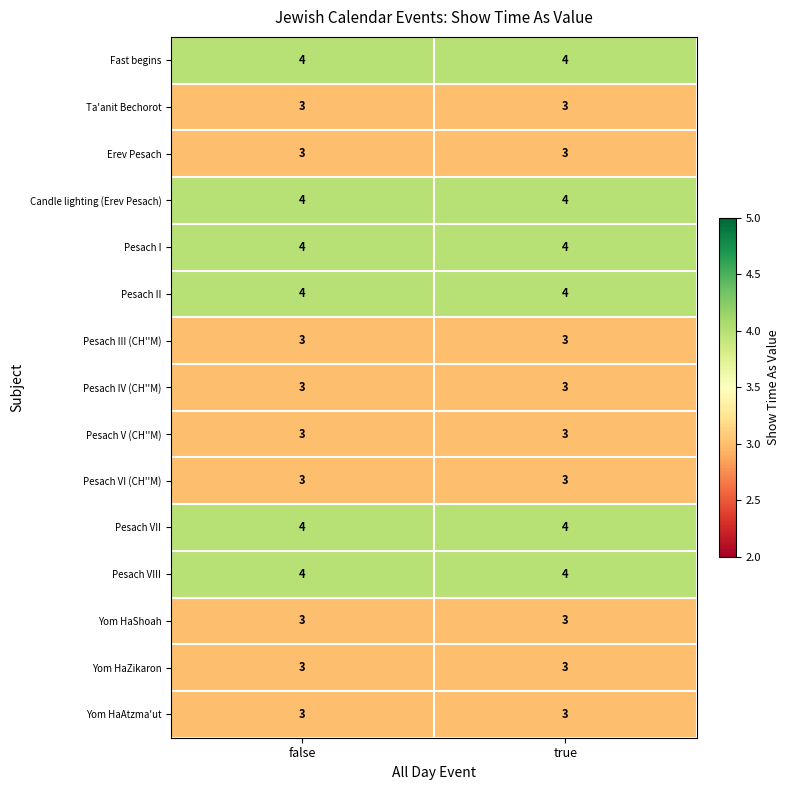

The value of Pesach IV (CH''M) at false is 3. True or false?

True